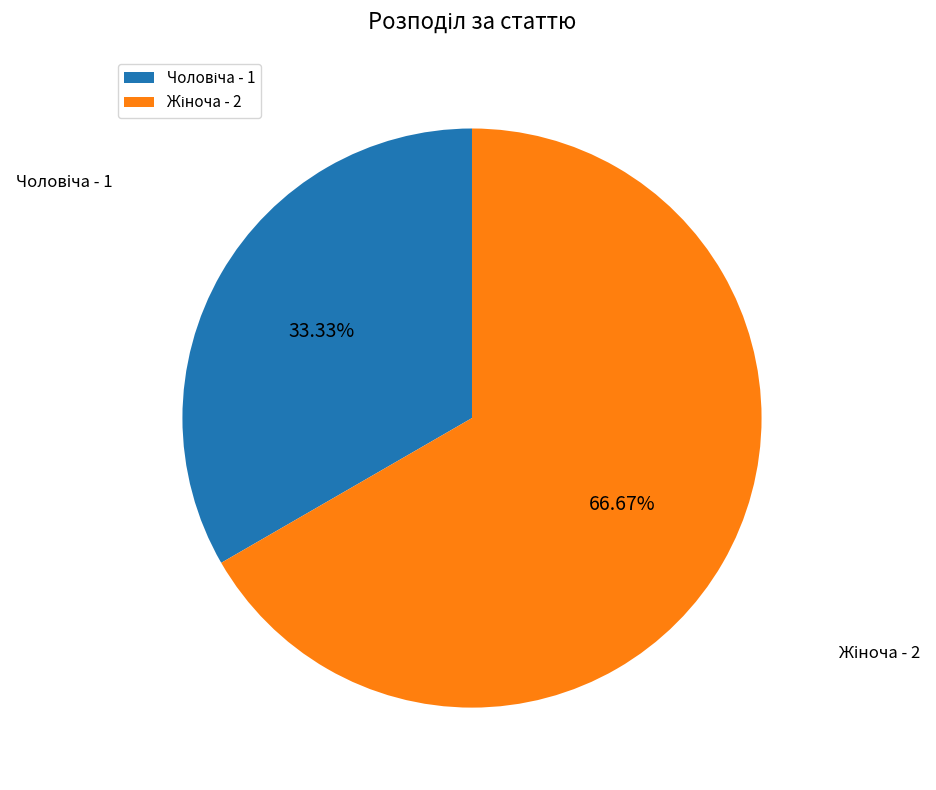

Does any single category account for the majority?

Yes